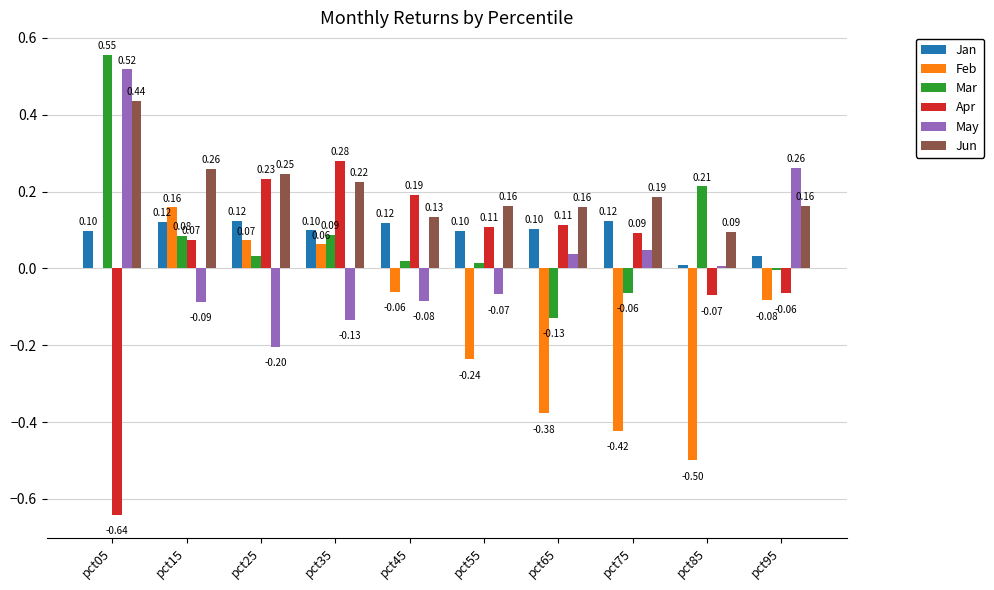

Which series changed the most between pct05 and pct55?

Apr